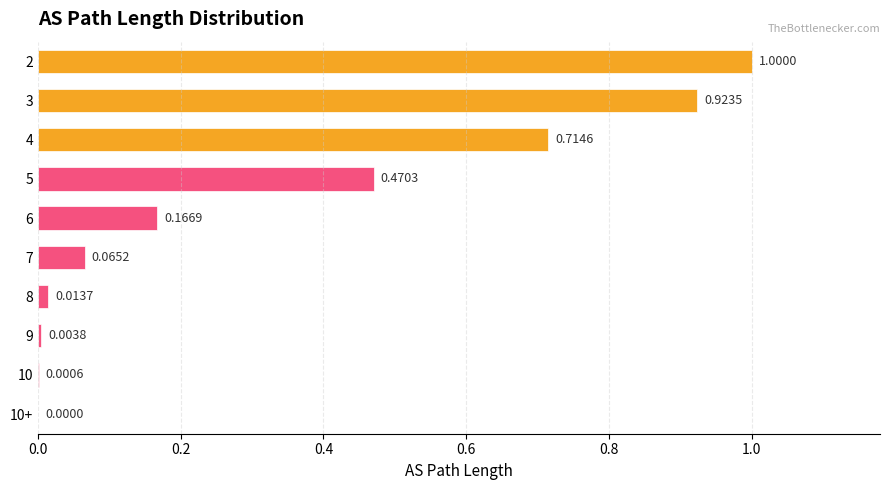

Which has a higher value, 4 or 8?

4